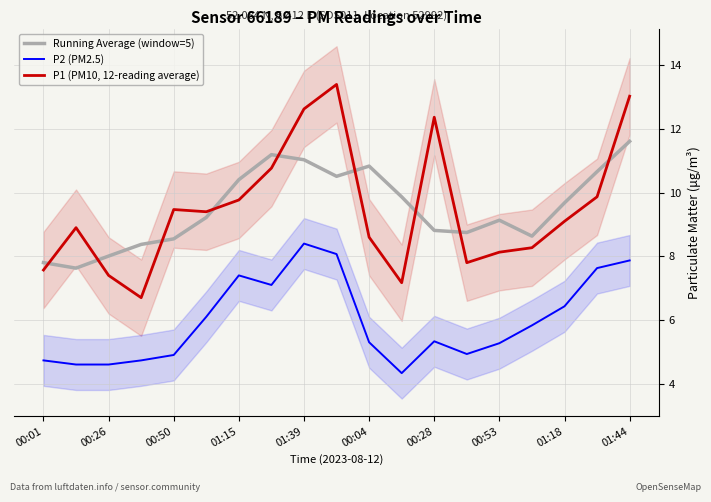

Does the chart have visible grid lines?

Yes